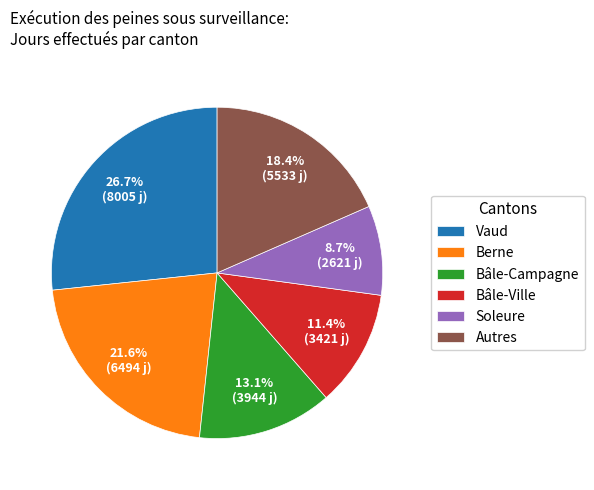

Count the number of slices in the pie.

6